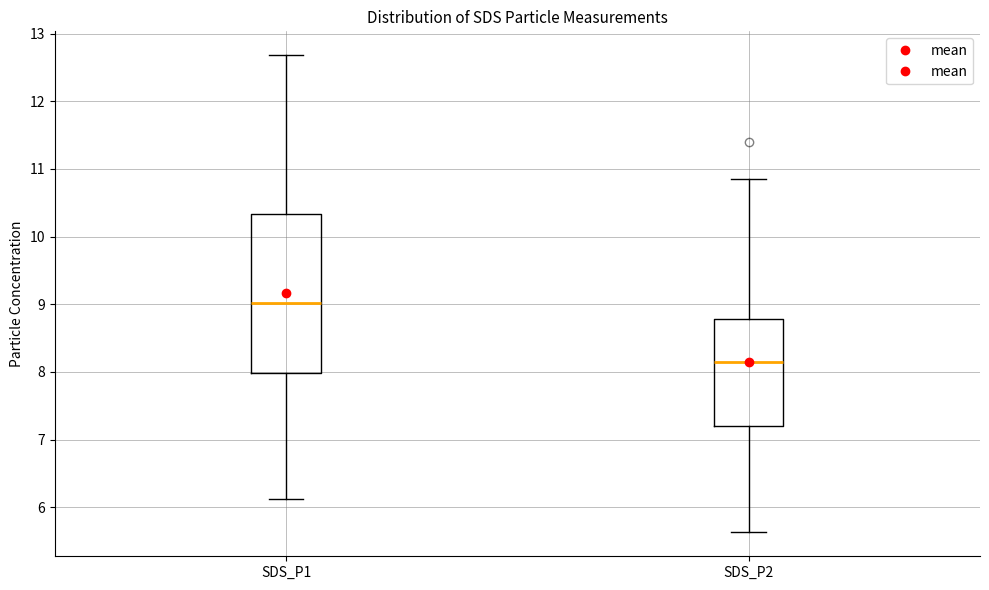

Which box's median line is the highest?

SDS_P1